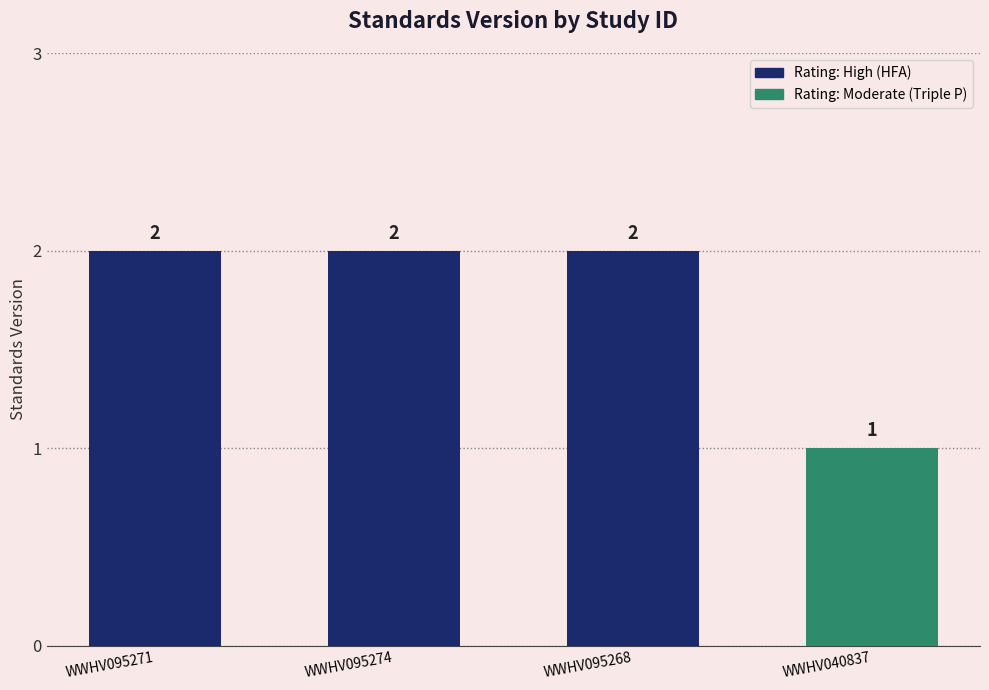

Is it true that the value at WWHV095271 is 1?

False